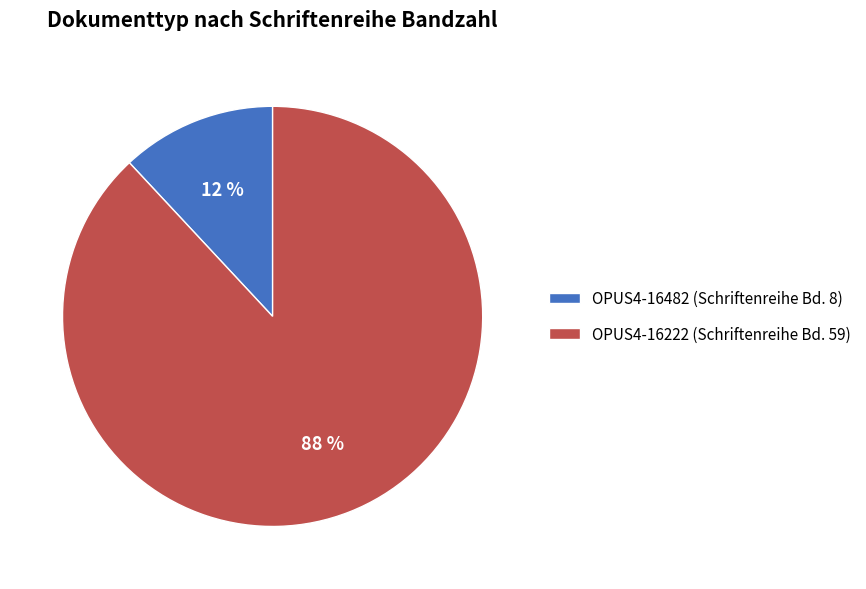

To the nearest percent, what is the average slice percentage?

50%